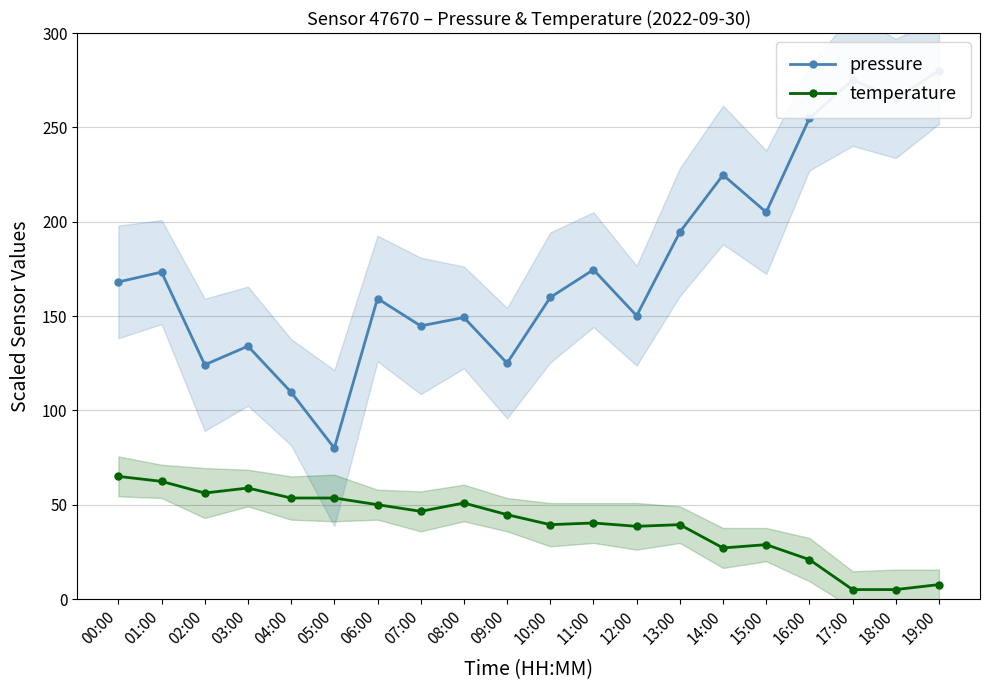

True or false: pressure has more than 1 interior local peaks.

True